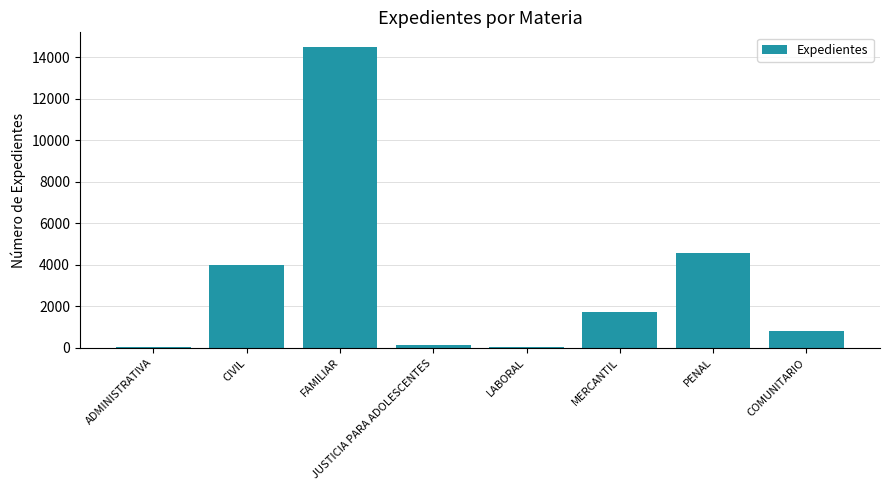

Read the value at FAMILIAR.

14466